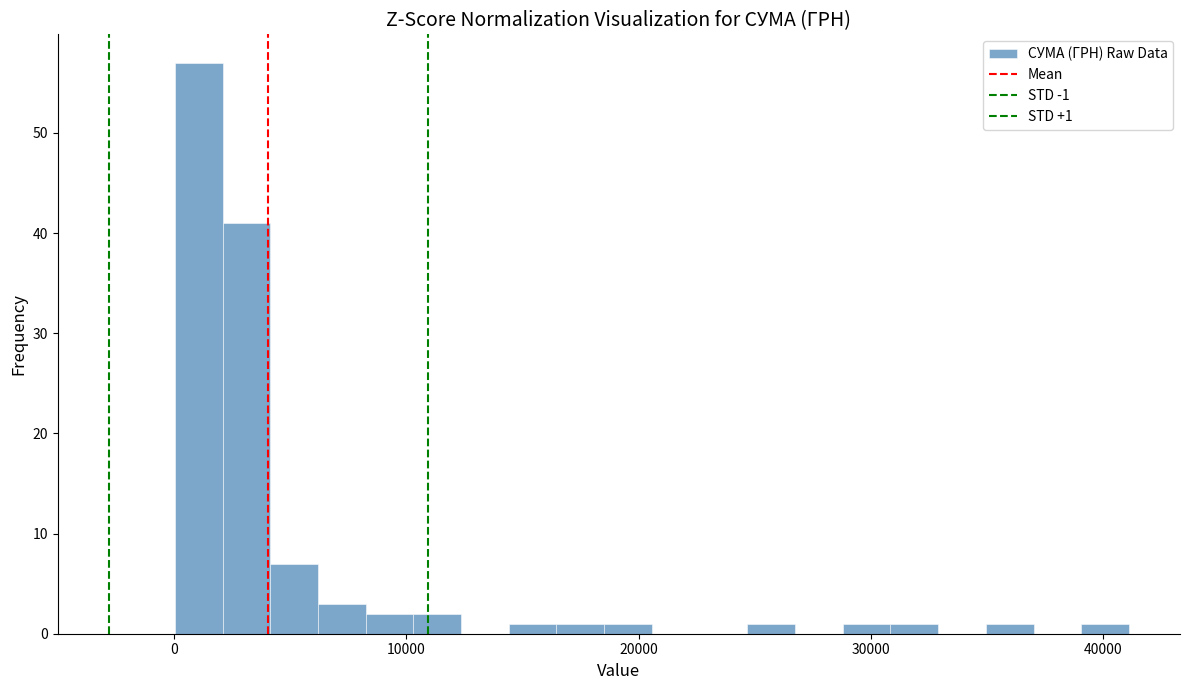

Around what value on the x-axis is the tallest bar? Give the approximate position of its centre, as read against the axis.

1000